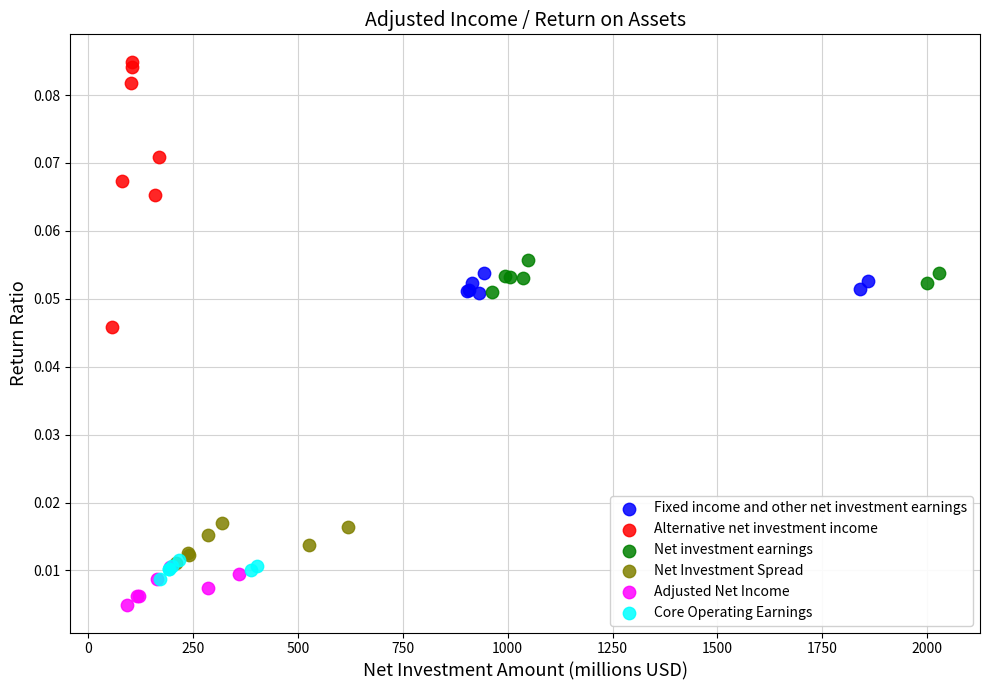

What are all the series names shown in the legend?

Fixed income and other net investment earnings, Alternative net investment income, Net investment earnings, Net Investment Spread, Adjusted Net Income, Core Operating Earnings